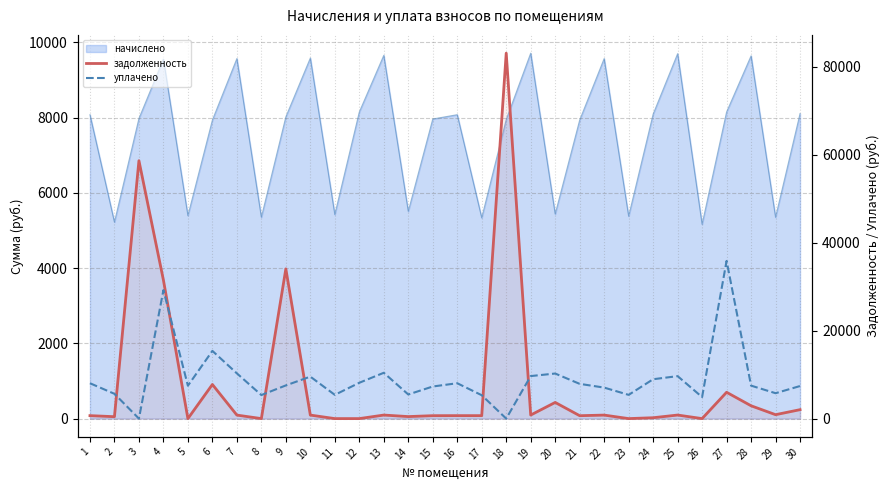

What is the difference between the maximum and second lowest values in the уплачено series?

35874.9